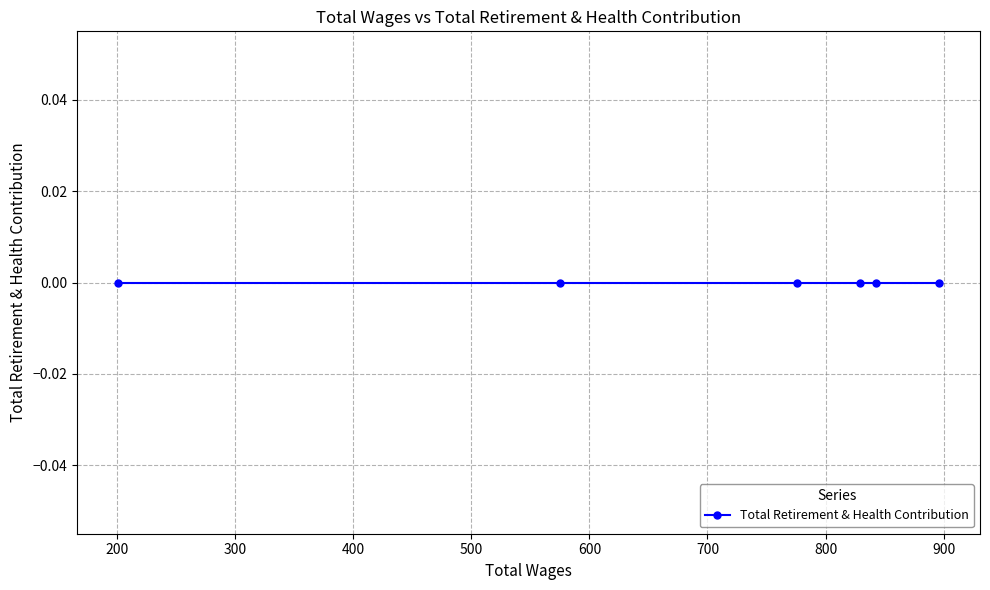

True or false: Total Wages has a value of 896 at 896.0.

True